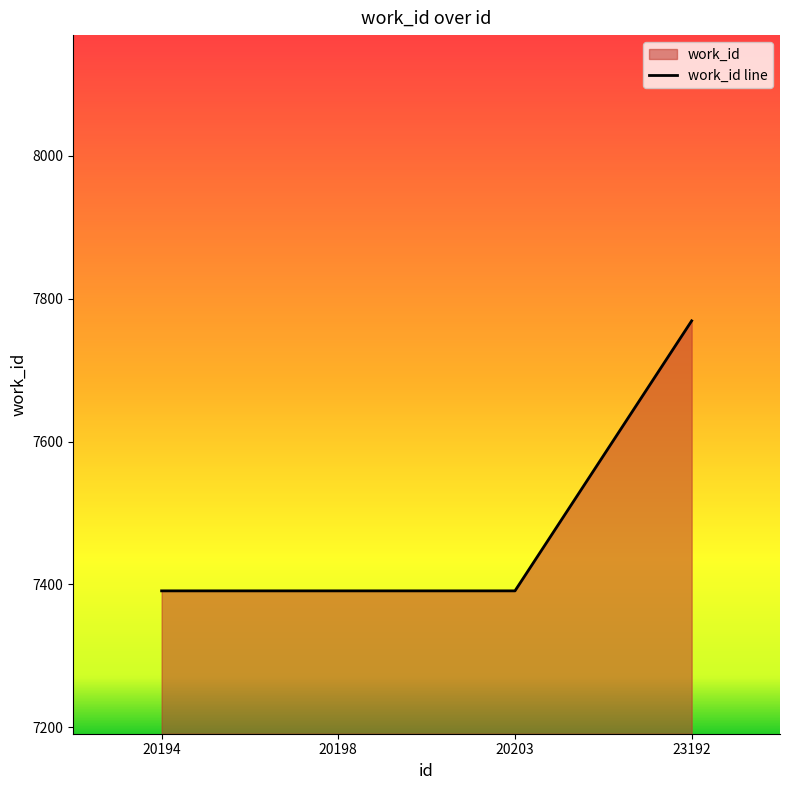

Is it true that the value at 20198 is 3506?

False